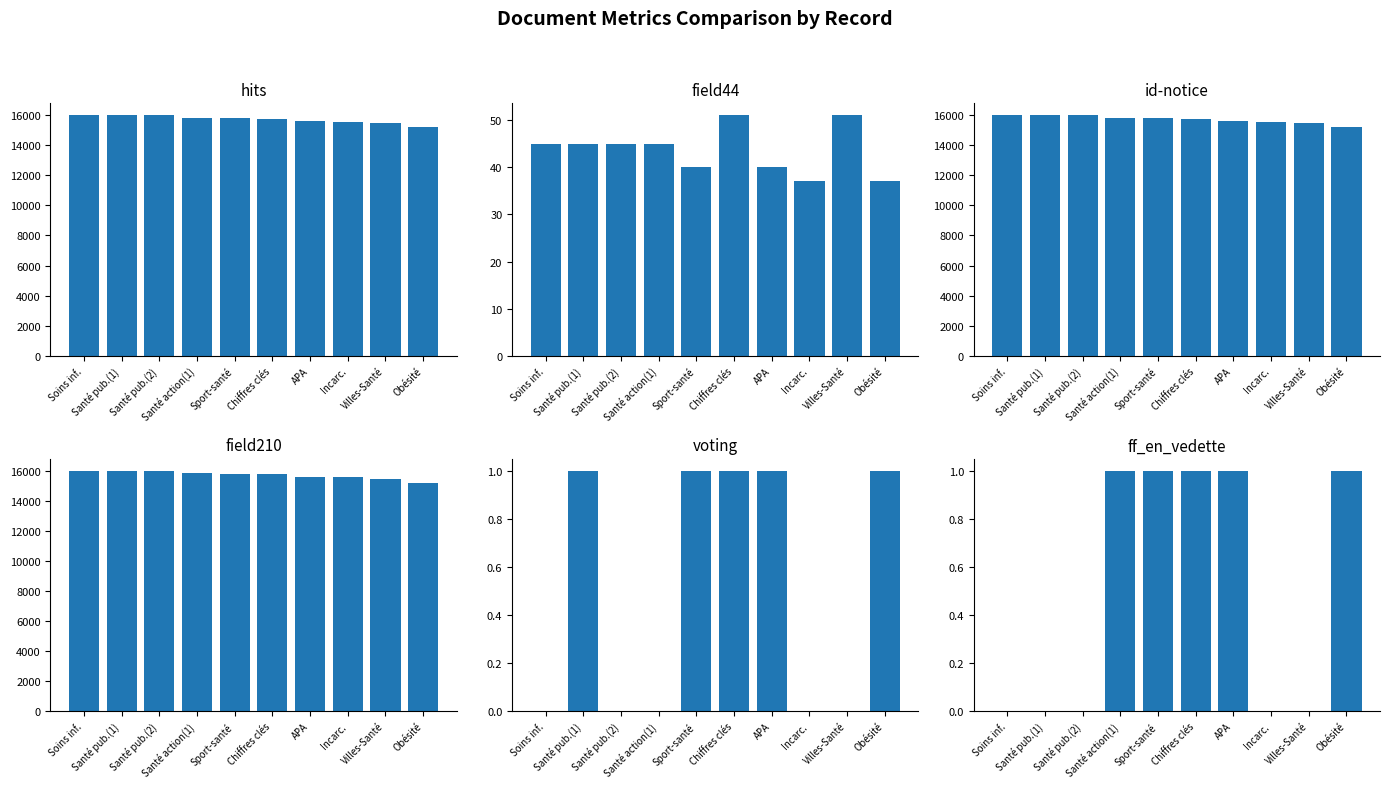

Which has a higher value, Villes-Santé or Incarc.?

Incarc.